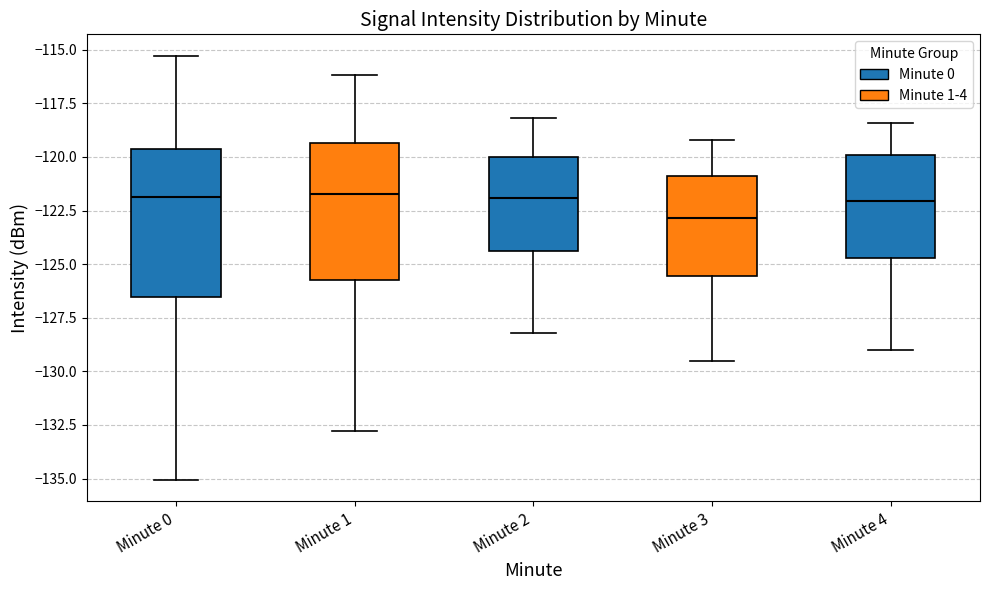

Comparing the boxes themselves (not the whiskers), which one is the tallest?

Minute 0